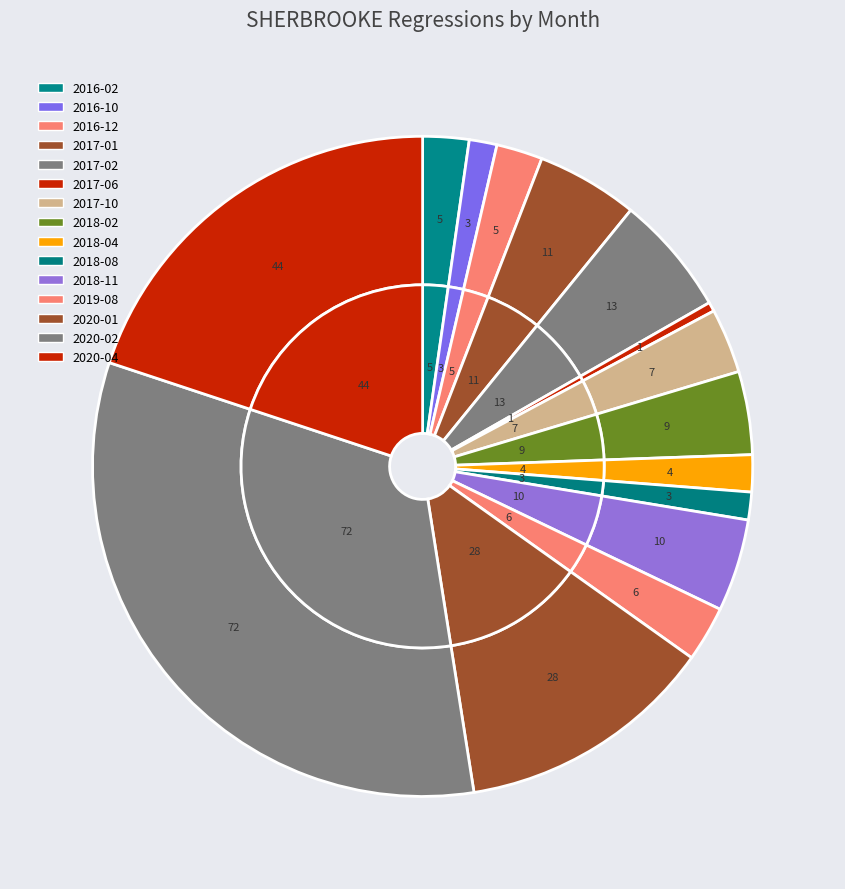

Count the number of slices in the pie.

15